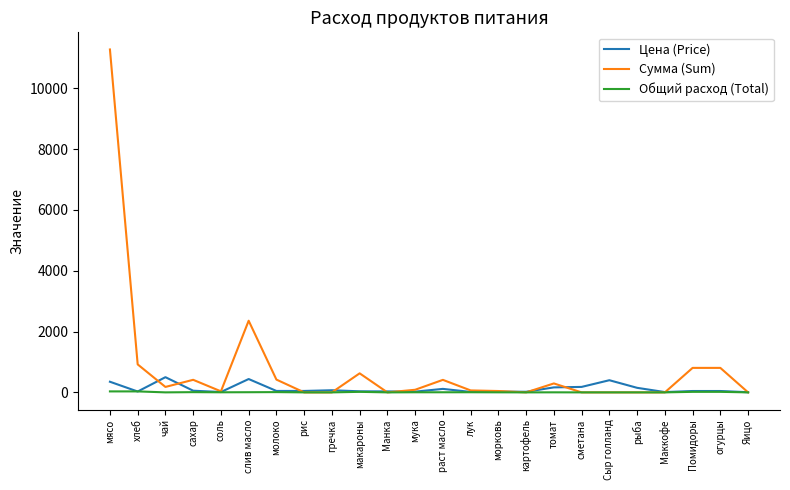

How many lines are shown in the chart?

3